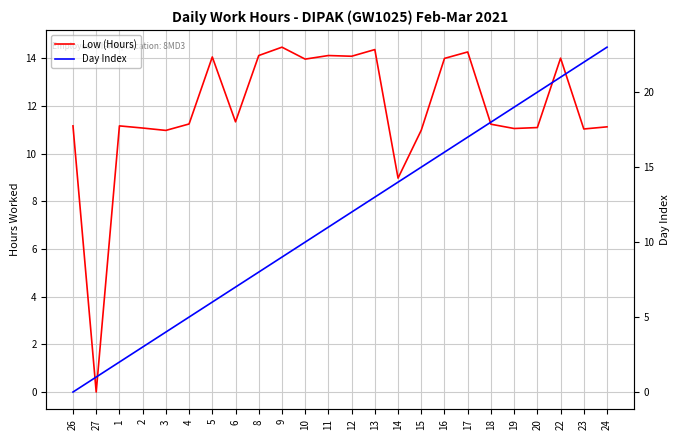

What is the sum of the Day Index values at 27 and 23?

23.0